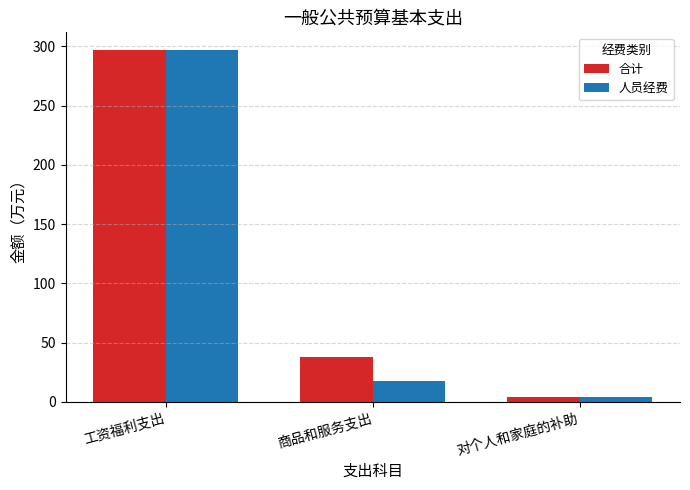

What is the total value across all series at 商品和服务支出?

55.3